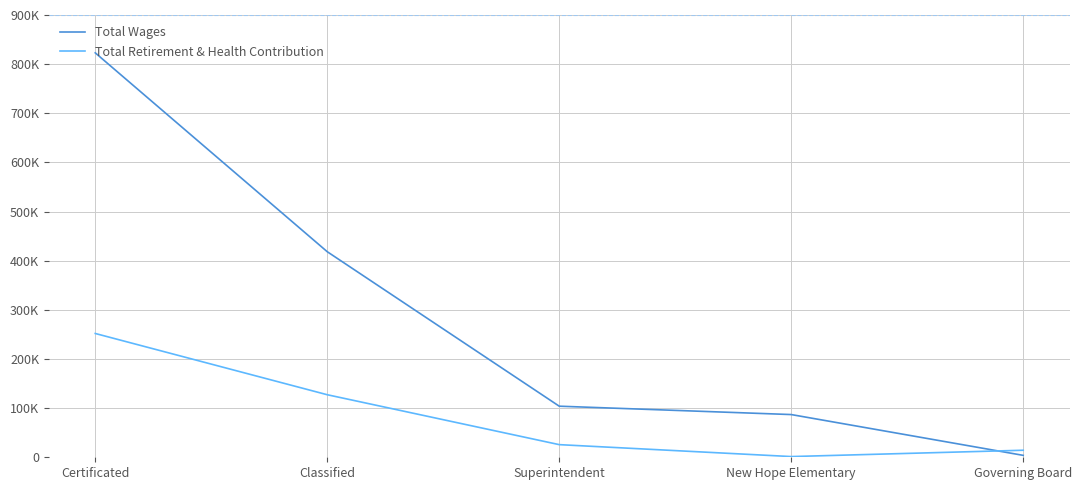

Between Superintendent and Governing Board, which series saw the biggest shift?

Total Wages